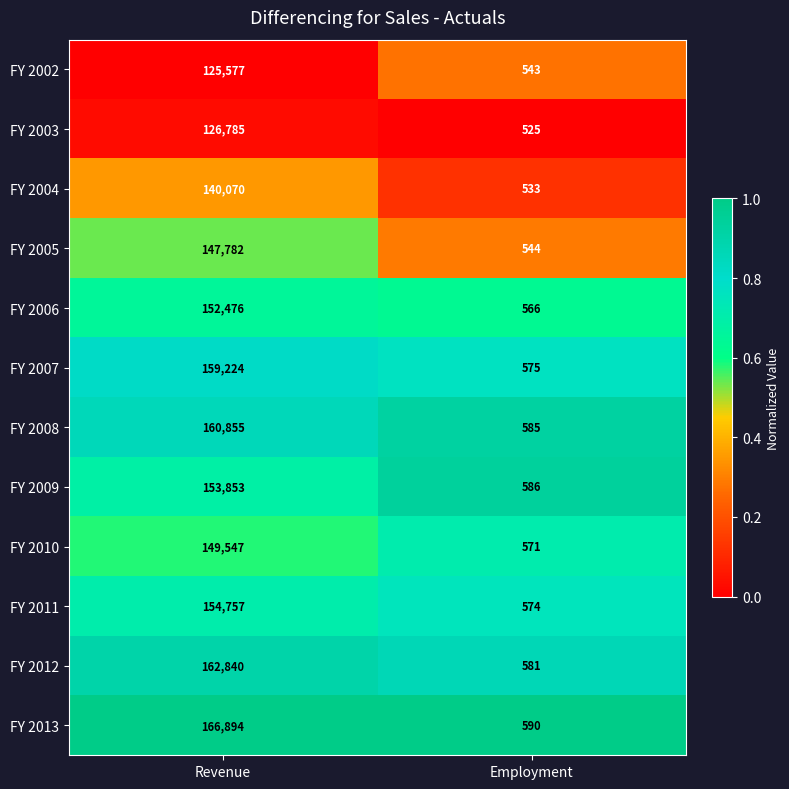

Rank the series by their maximum value, from highest to lowest.

FY 2013, FY 2012, FY 2008, FY 2007, FY 2011, FY 2009, FY 2006, FY 2010, FY 2005, FY 2004, FY 2003, FY 2002